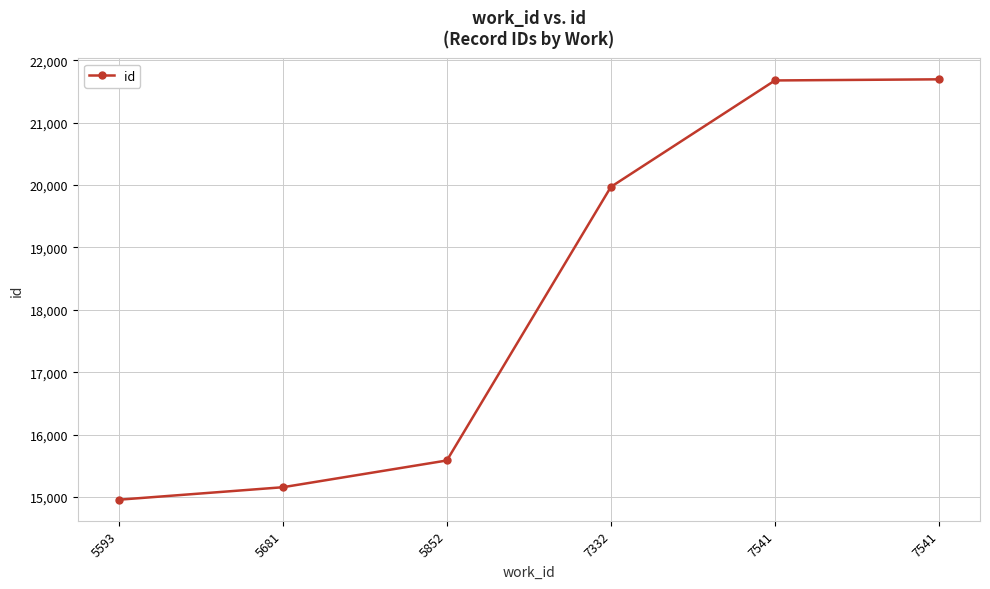

True or false: there are more than 0 points higher than both neighbors.

False